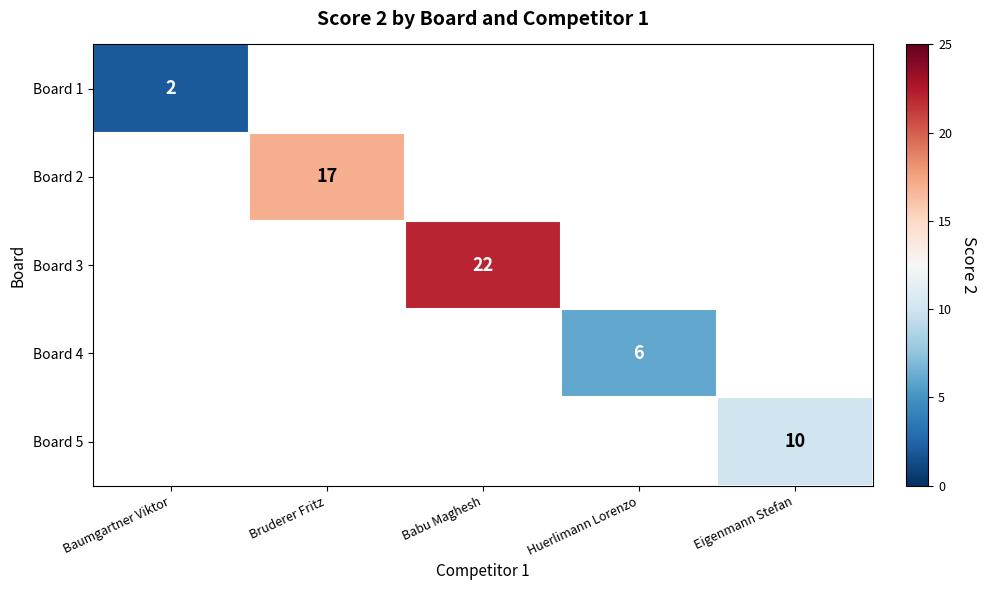

The Board 2 series shows 23 at Bruderer Fritz. True or false?

False